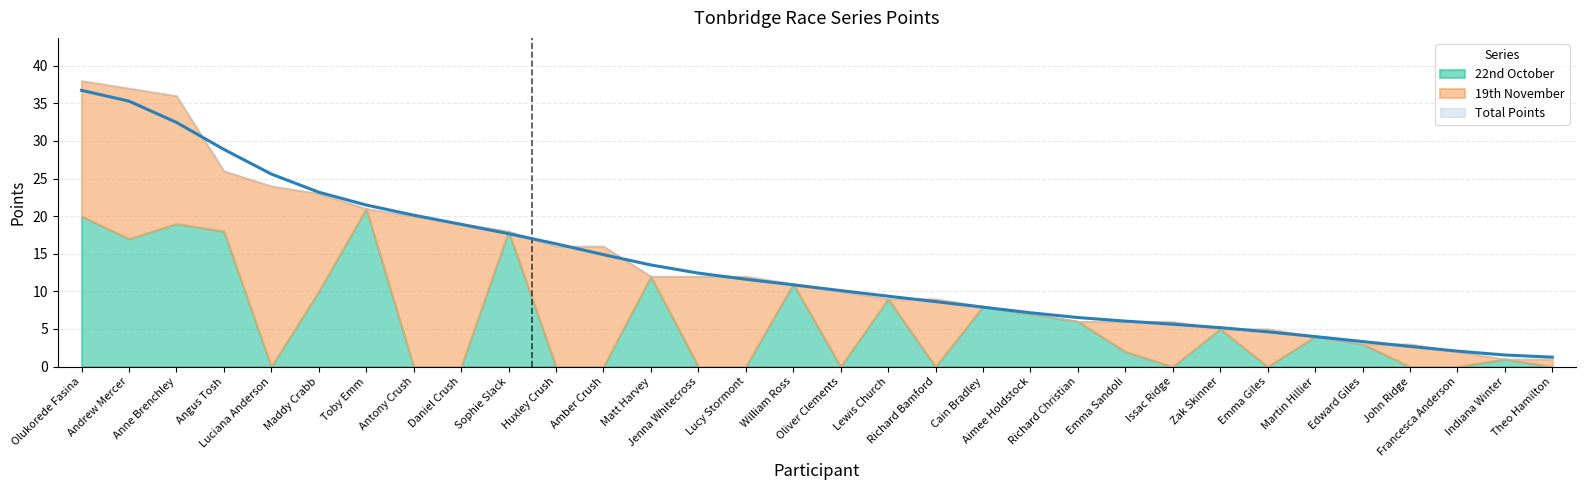

How many data points in 19th November are less than 5?

16